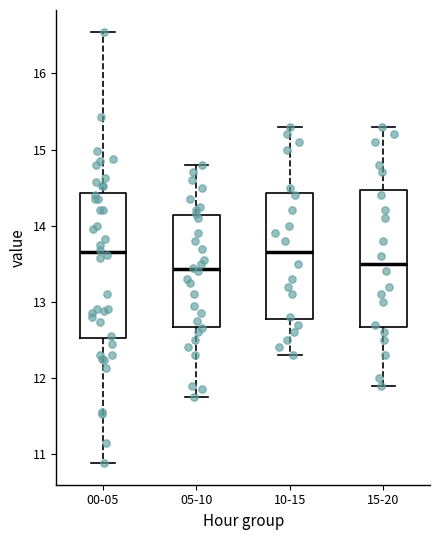

Reading left to right, read every box against the y-axis: the position of its median line, the range the box covers, and the ends of its whiskers. The values are not printed on the chart, so give them approximately, as read against the axis.

00-05: median 13.7, box 12.5 to 14.4, whiskers 10.9 to 16.6
05-10: median 13.4, box 12.7 to 14.1, whiskers 11.8 to 14.8
10-15: median 13.7, box 12.8 to 14.4, whiskers 12.3 to 15.3
15-20: median 13.5, box 12.7 to 14.5, whiskers 11.9 to 15.3